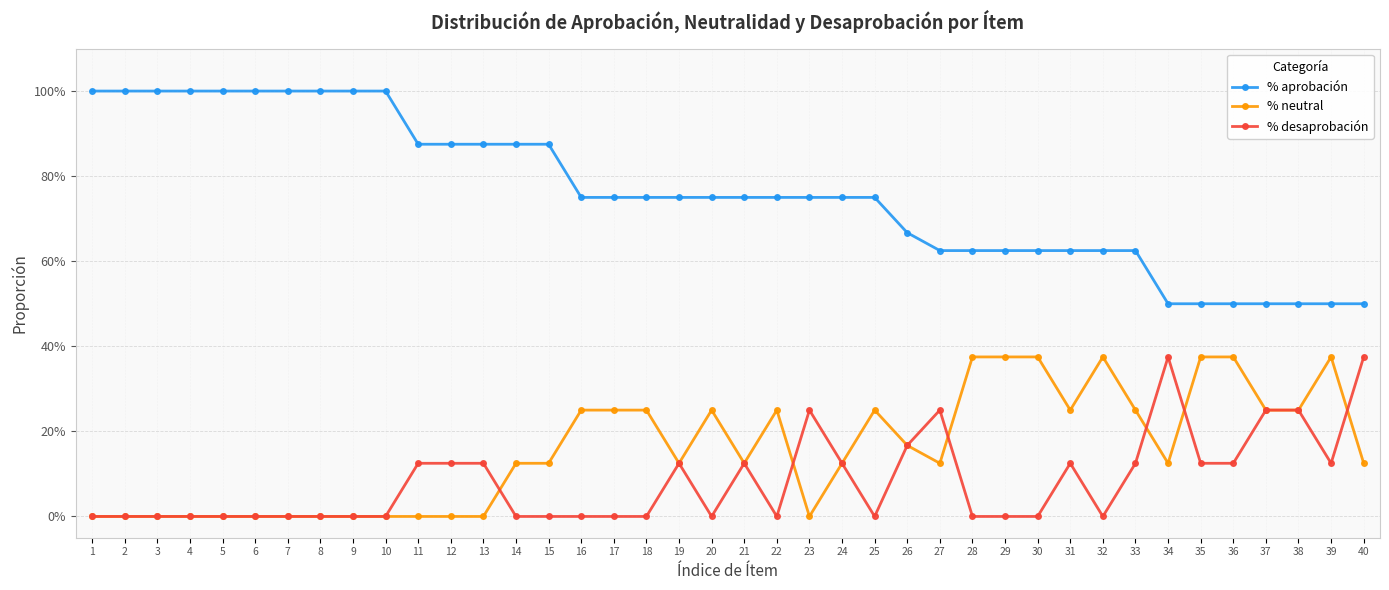

Is this an area chart (filled region under the line)?

No